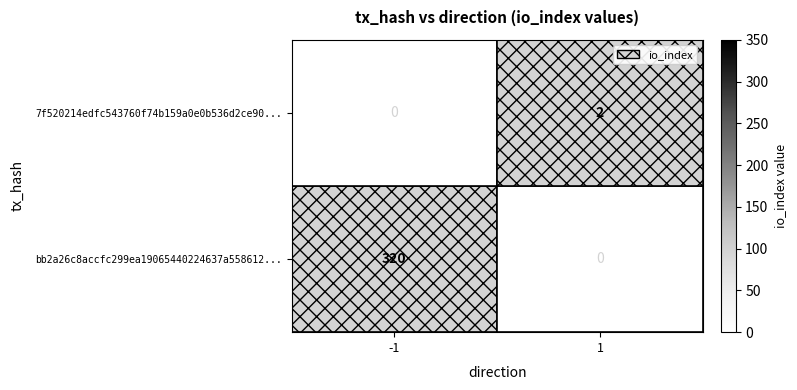

The value of bb2a26c8accfc299ea19065440224637a558612... at -1 is 320. True or false?

True